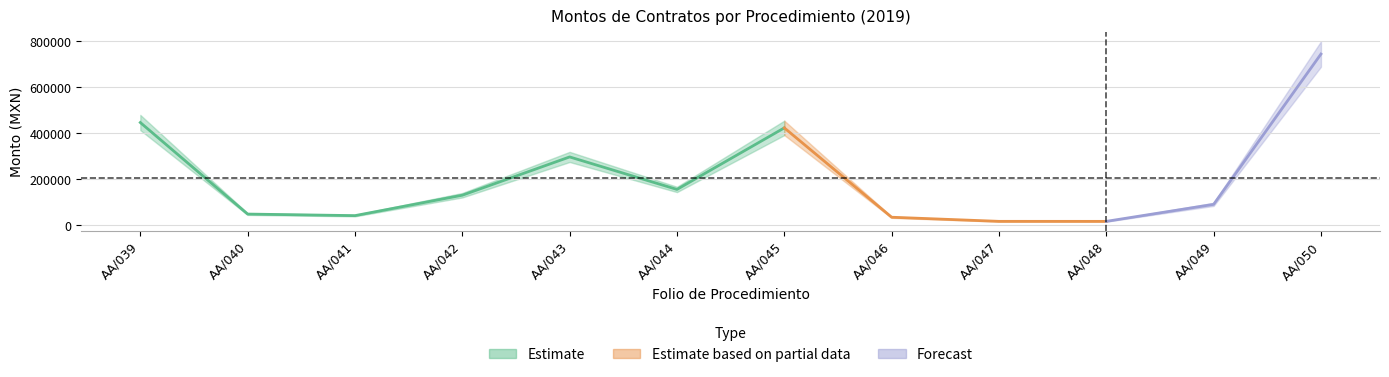

What is the greatest value displayed?

800031.1